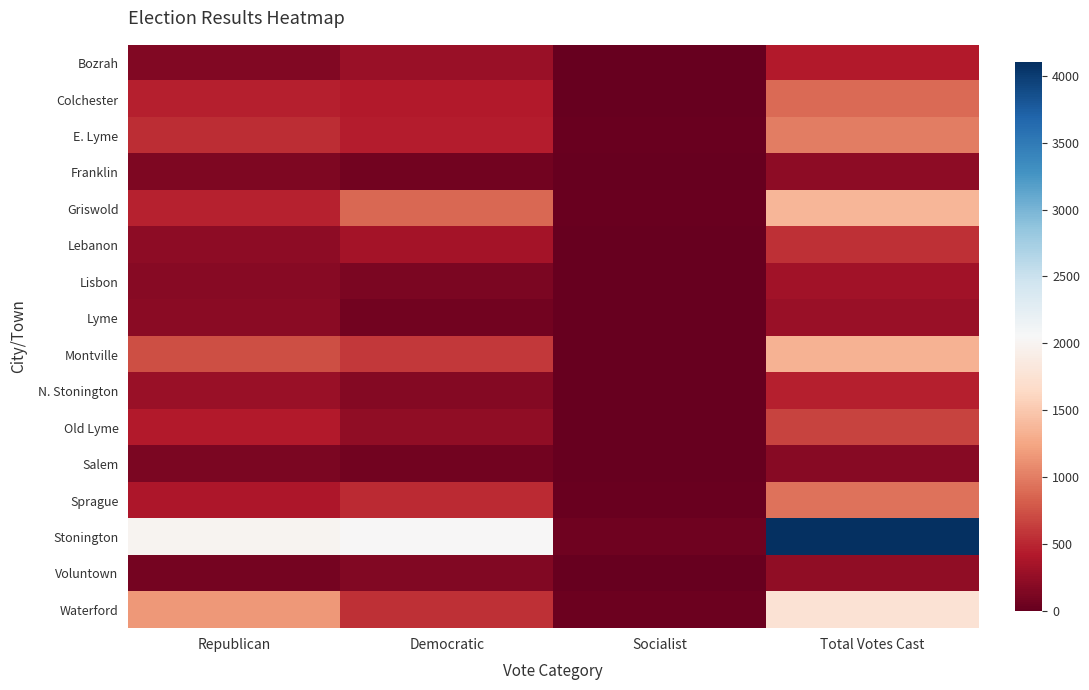

What is the maximum value shown in the chart?

4101